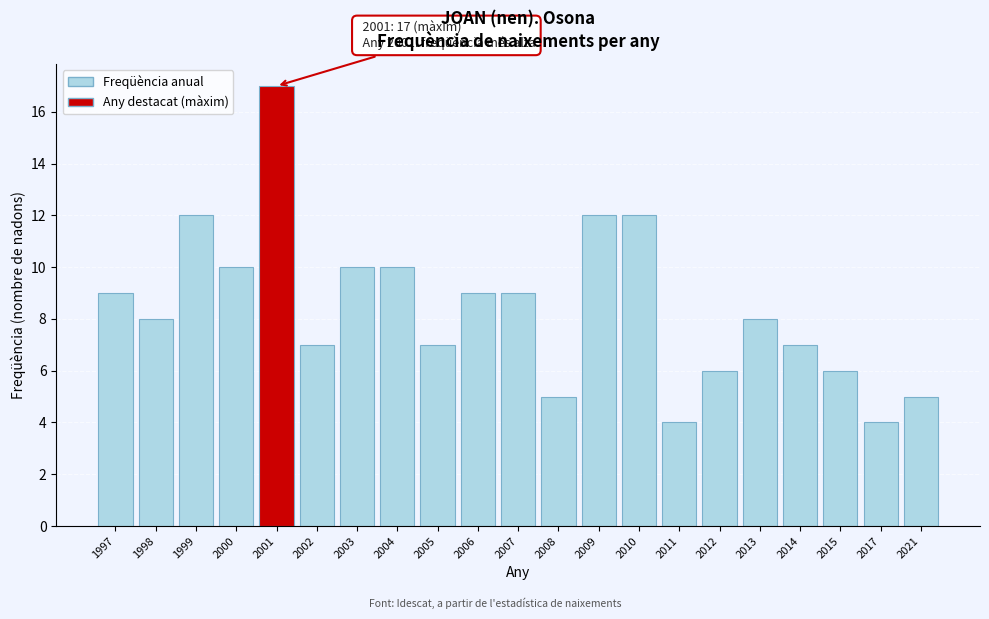

Reading left to right, list all the values displayed in this chart.

9	8	12	10	17	7	10	10	7	9	9	5	12	12	4	6	8	7	6	4	5